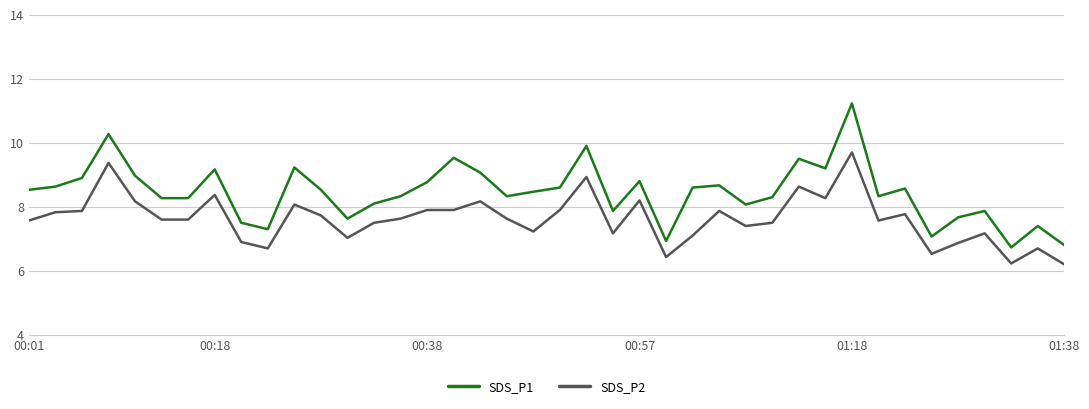

List the series in order of their peak value, highest first.

SDS_P1, SDS_P2